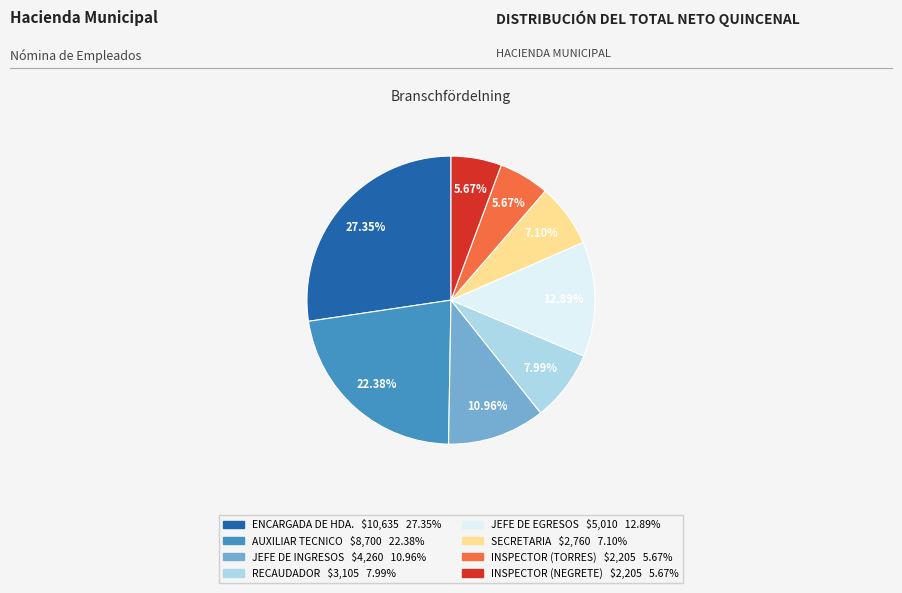

Does any single category account for the majority?

No